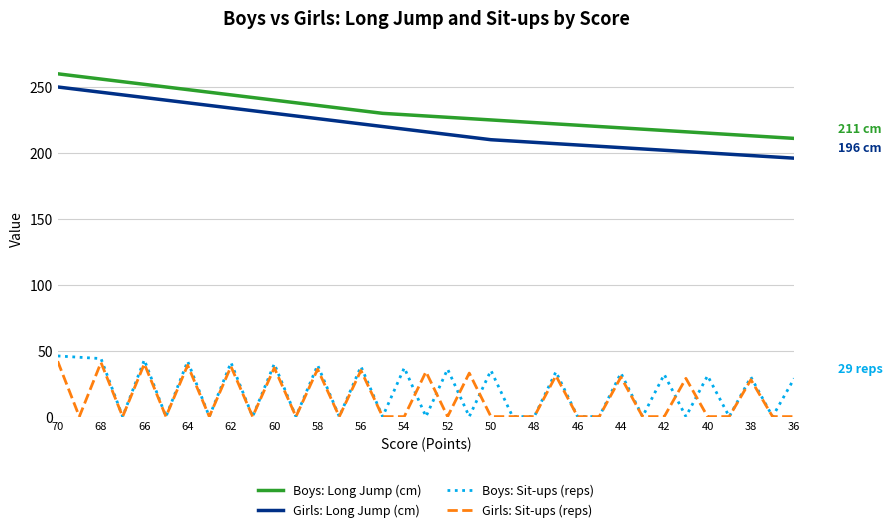

Reading left to right, extract all data points from this chart.

Boys: Long Jump (cm): 260	258	256	254	252	250	248	246	244	242	240	238	236	234	232	230	229	228	227	226	225	224	223	222	221	220	219	218	217	216	215	214	213	212	211
Girls: Long Jump (cm): 250	248	246	244	242	240	238	236	234	232	230	228	226	224	222	220	218	216	214	212	210	209	208	207	206	205	204	203	202	201	200	199	198	197	196
Boys: Sit-ups (reps): 46	45	44	0	43	0	42	0	41	0	40	0	39	0	38	0	37	0	36	0	35	0	0	34	0	0	33	0	32	0	31	0	30	0	29
Girls: Sit-ups (reps): 42	0	41	0	40	0	39	0	38	0	37	0	36	0	35	0	0	34	0	33	0	0	0	31	0	0	30	0	0	29	0	0	28	0	0